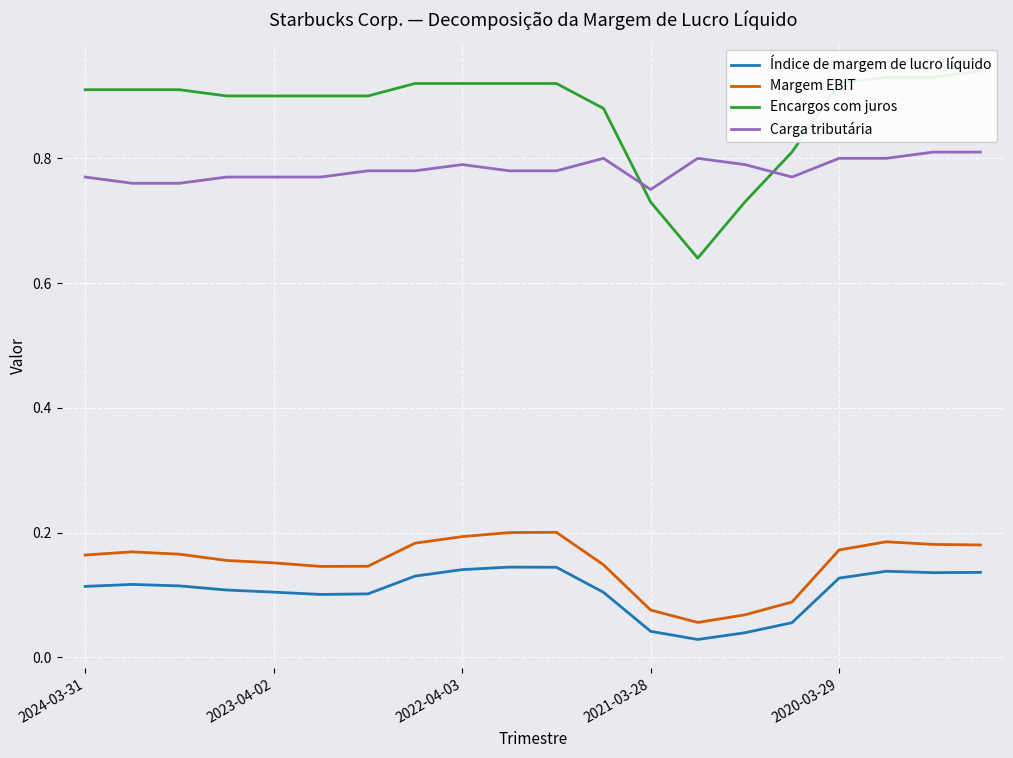

What are all the series names shown in the legend?

Índice de margem de lucro líquido, Margem EBIT, Encargos com juros, Carga tributária